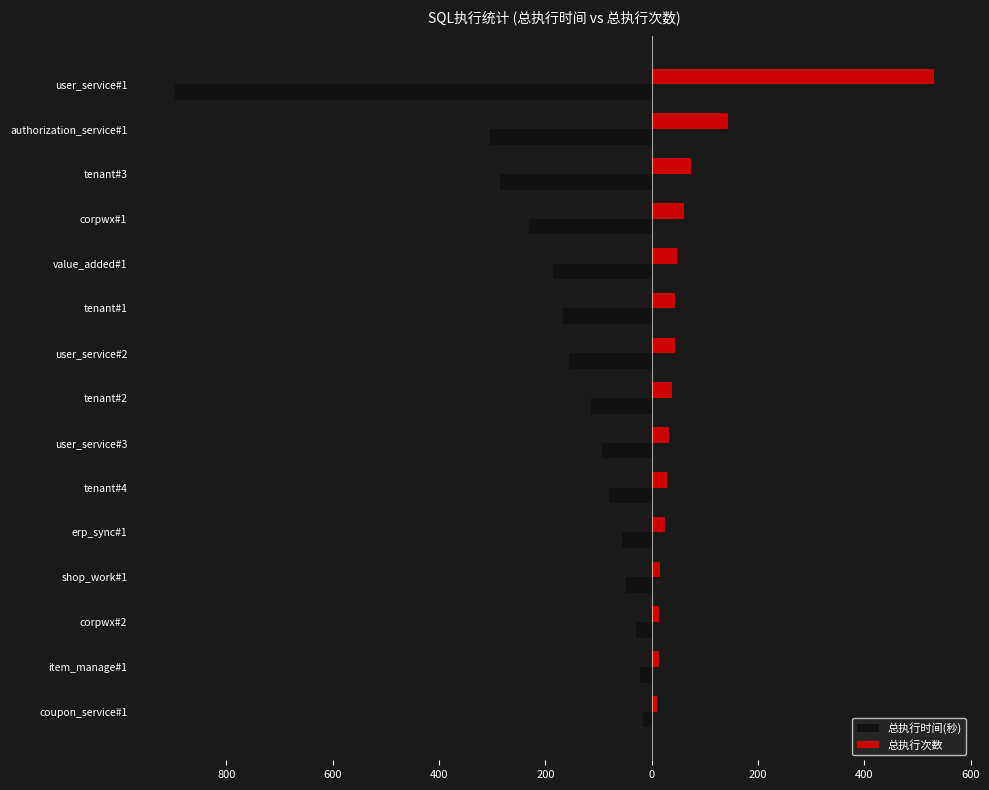

Reading left to right, transcribe all the data shown in this chart.

总执行时间(秒): -897	-304	-286	-230	-186	-167	-155	-115	-93	-81	-55	-49	-29	-22	-17
总执行次数: 531	144	74	60	48	44	43	39	33	29	25	15	14	13	9